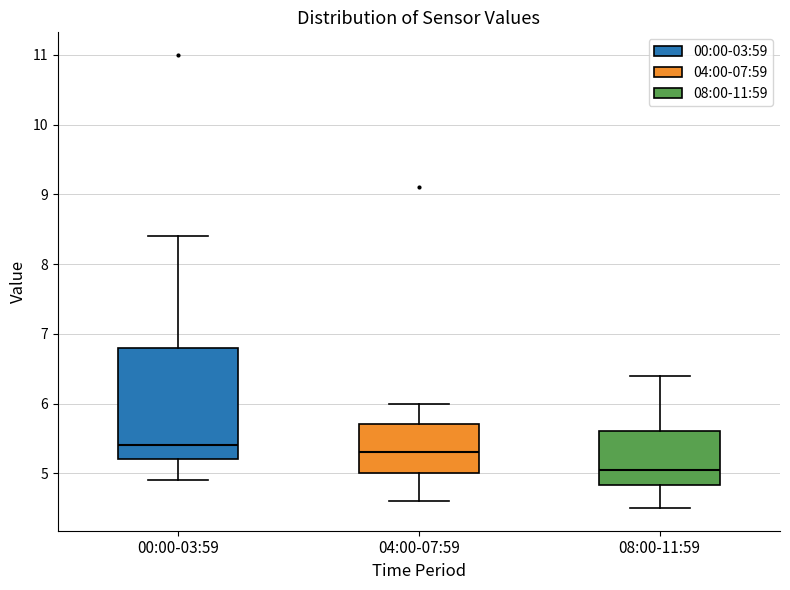

Reading left to right, read every box against the y-axis: the position of its median line, the range the box covers, and the ends of its whiskers. The values are not printed on the chart, so give them approximately, as read against the axis.

00:00-03:59: median 5.4, box 5.2 to 6.8, whiskers 4.9 to 8.4
04:00-07:59: median 5.3, box 5.0 to 5.7, whiskers 4.6 to 6.0
08:00-11:59: median 5.1, box 4.8 to 5.6, whiskers 4.5 to 6.4